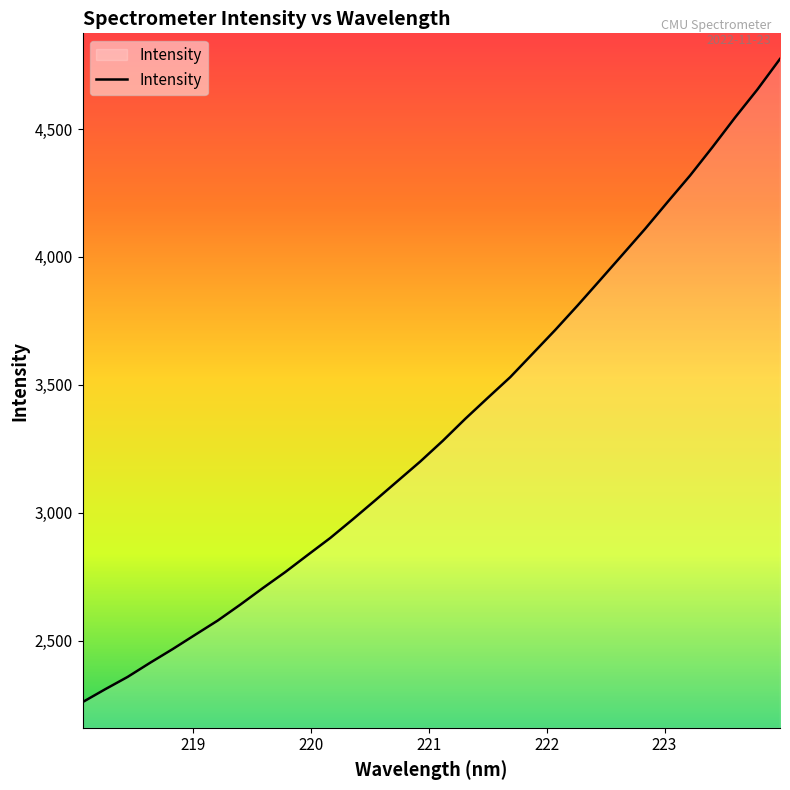

What is the minimum value shown in the chart?

2260.7